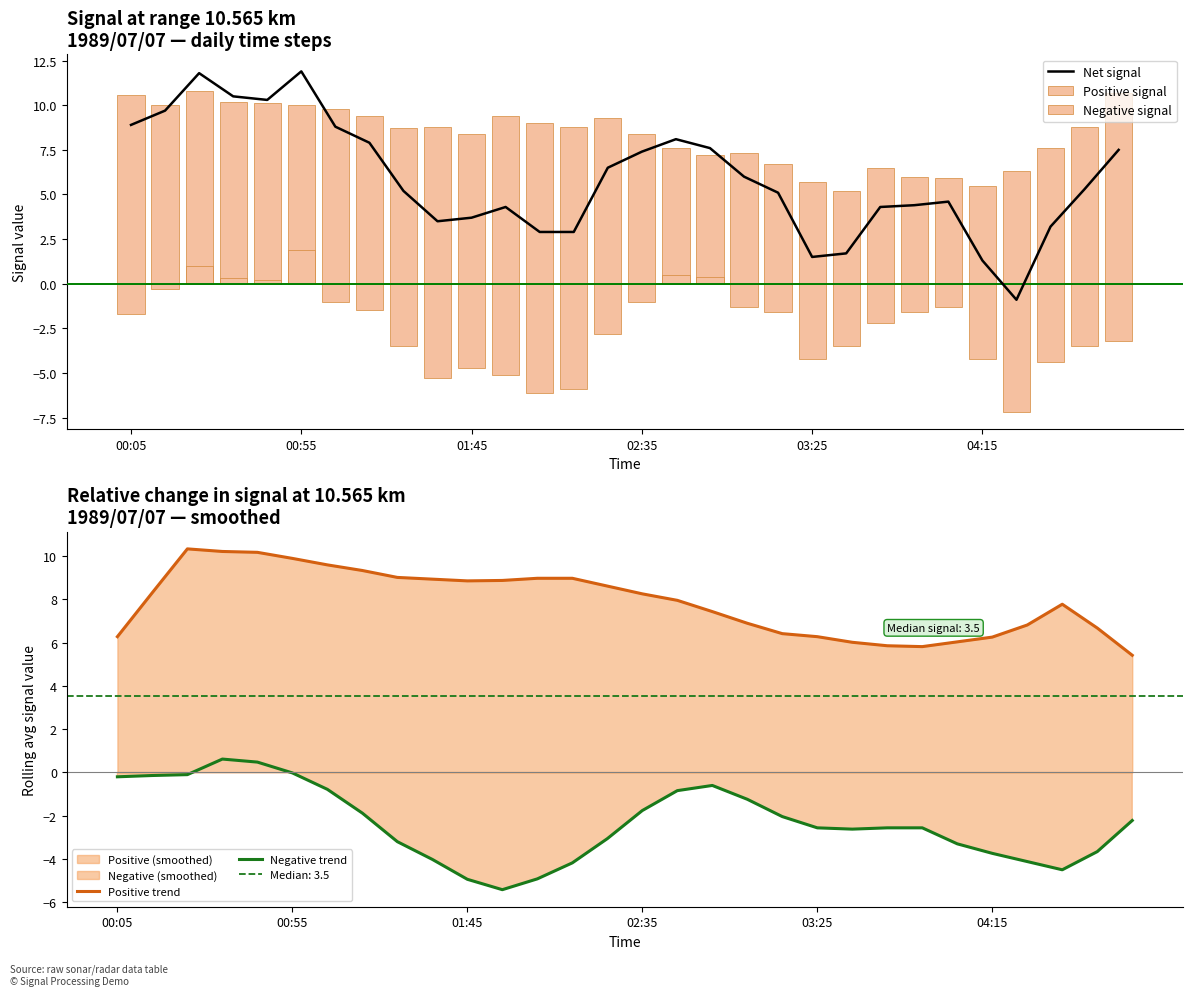

What is the sum of the Positive signal values at 26 and 8?

15.0